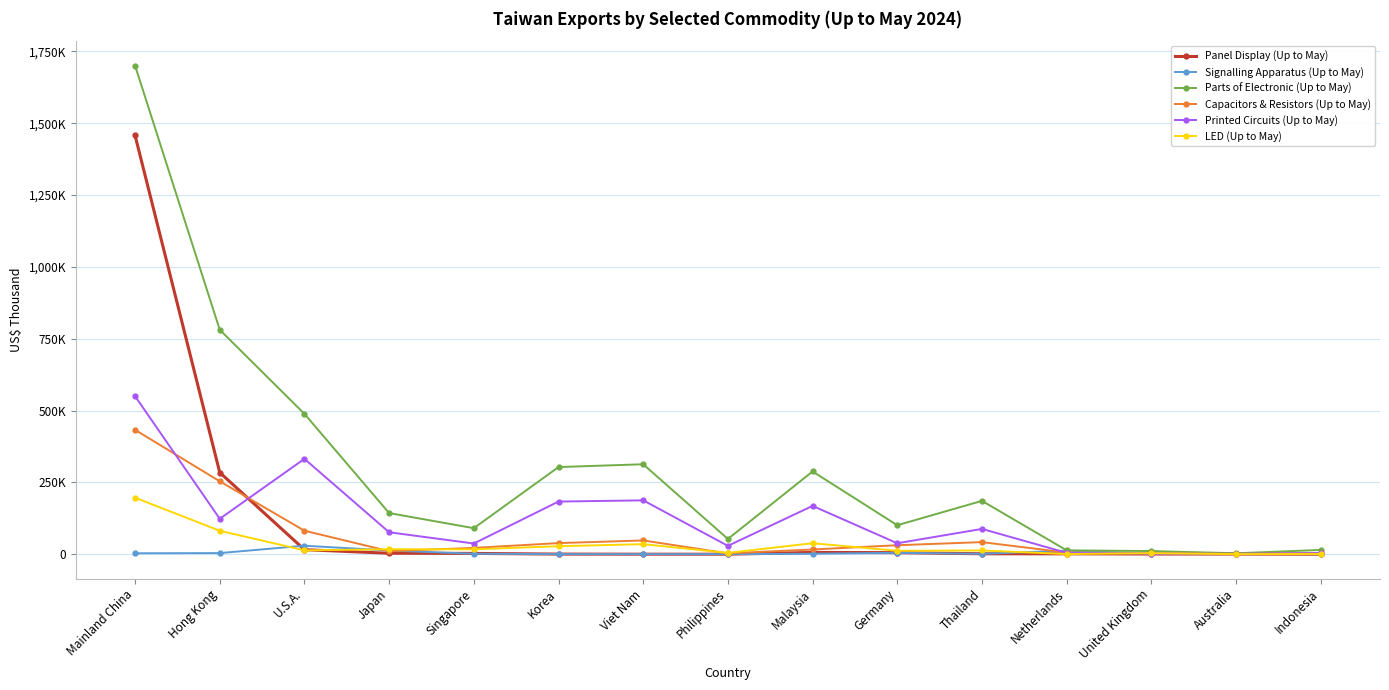

What is the difference between the maximum and minimum values in the Panel Display (Up to May) series?

1457229